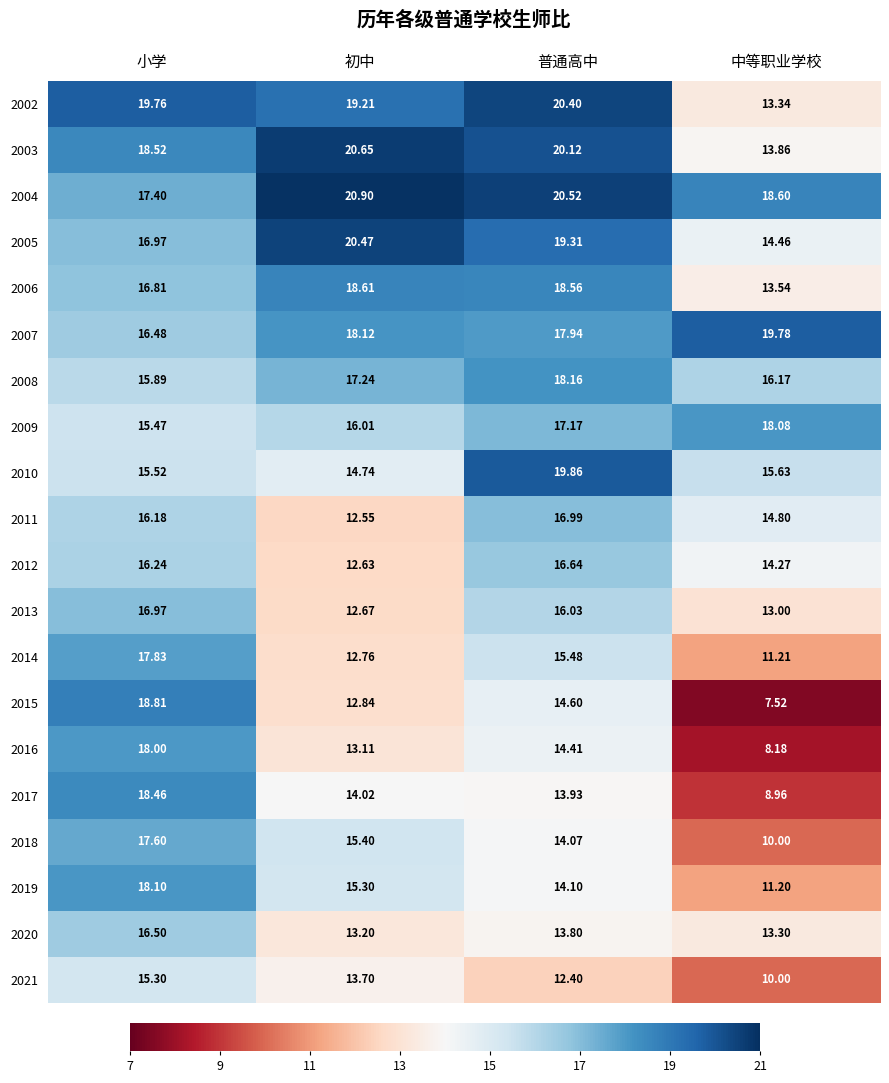

Which category has the highest value across all series?

初中